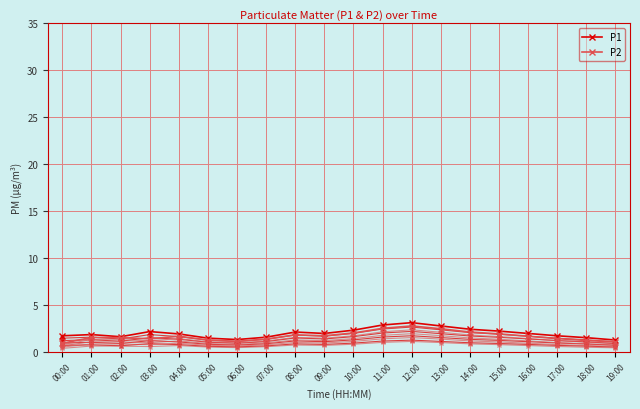

Is this an area chart (filled region under the line)?

No